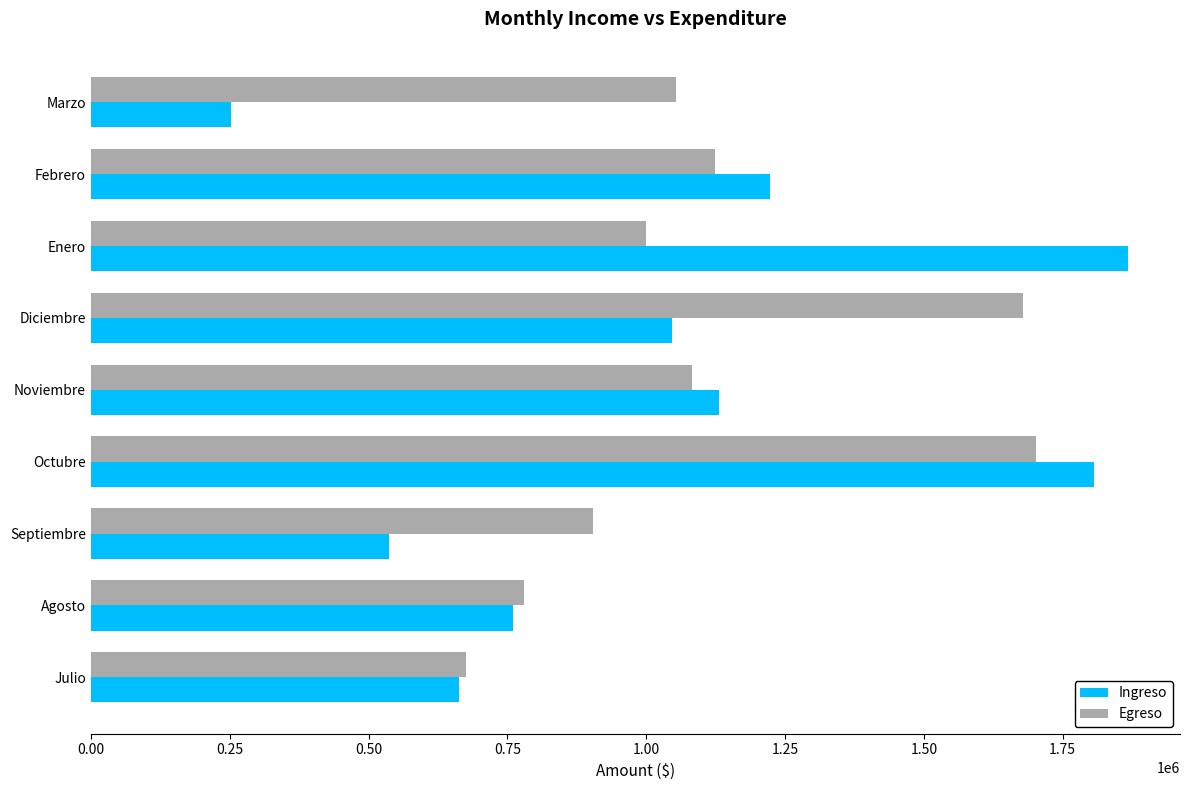

Rank the categories by Ingreso value from lowest to highest.

Marzo, Septiembre, Julio, Agosto, Diciembre, Noviembre, Febrero, Octubre, Enero